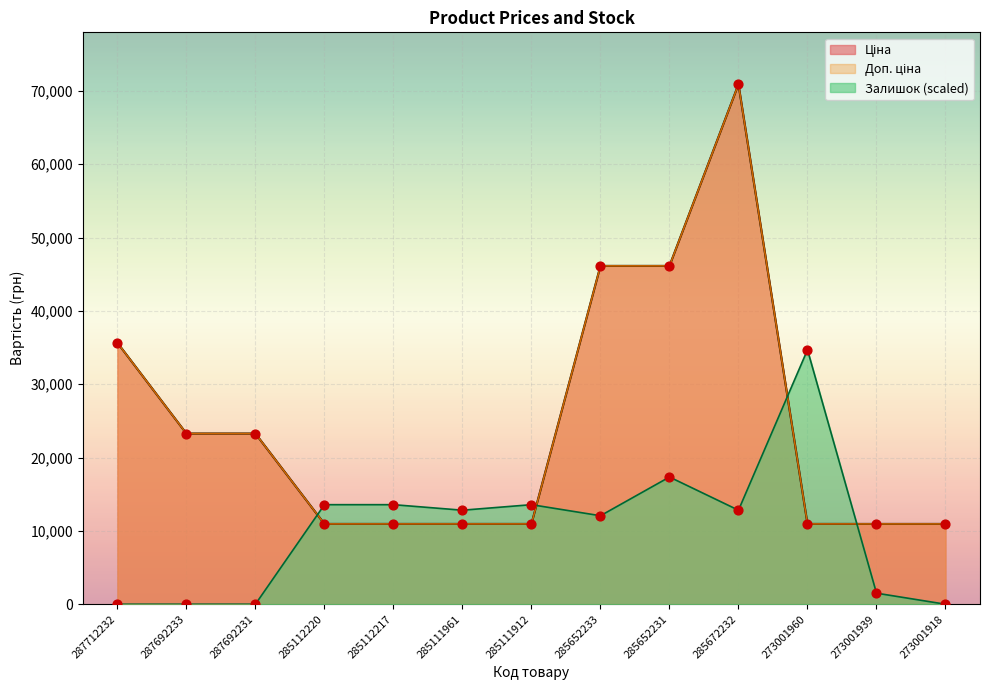

Which series has the largest total across all categories?

Ціна